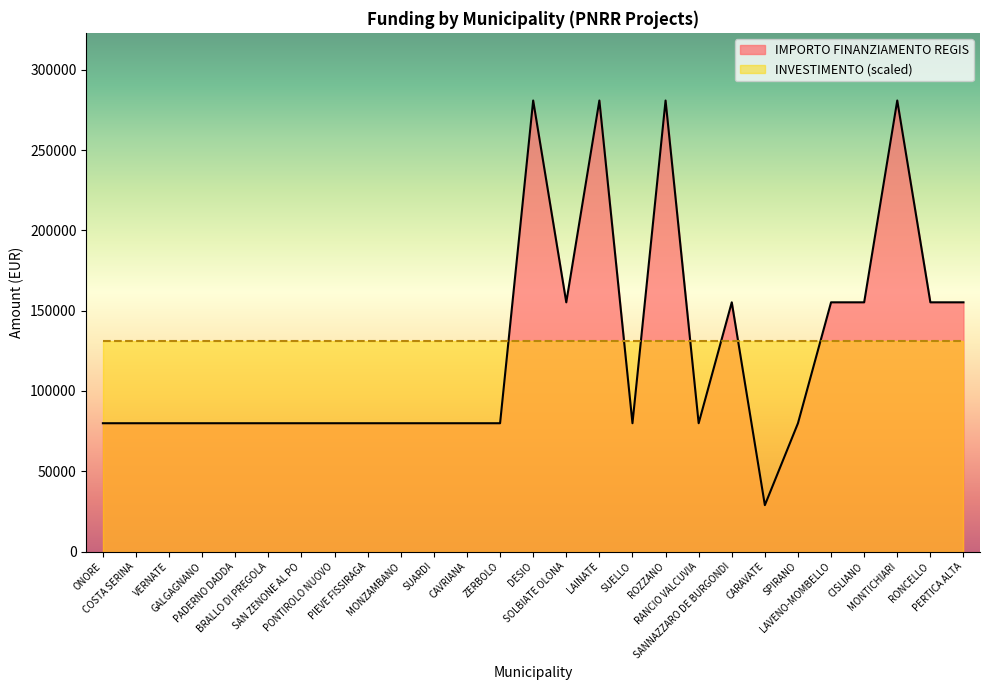

How many data points are above 79922?

10